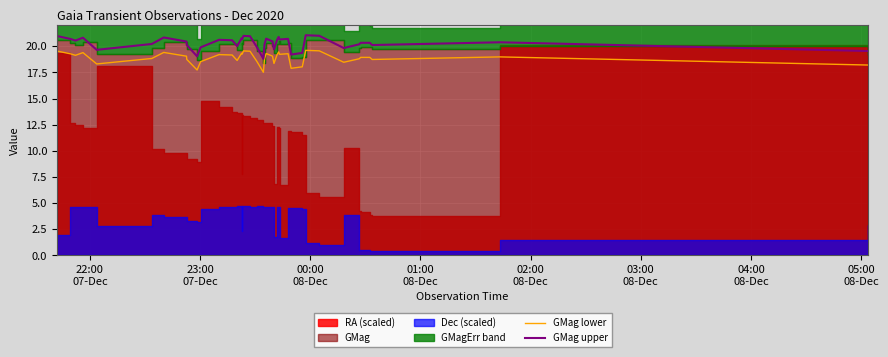

What is the lowest value of the GMag lower series?

17.5